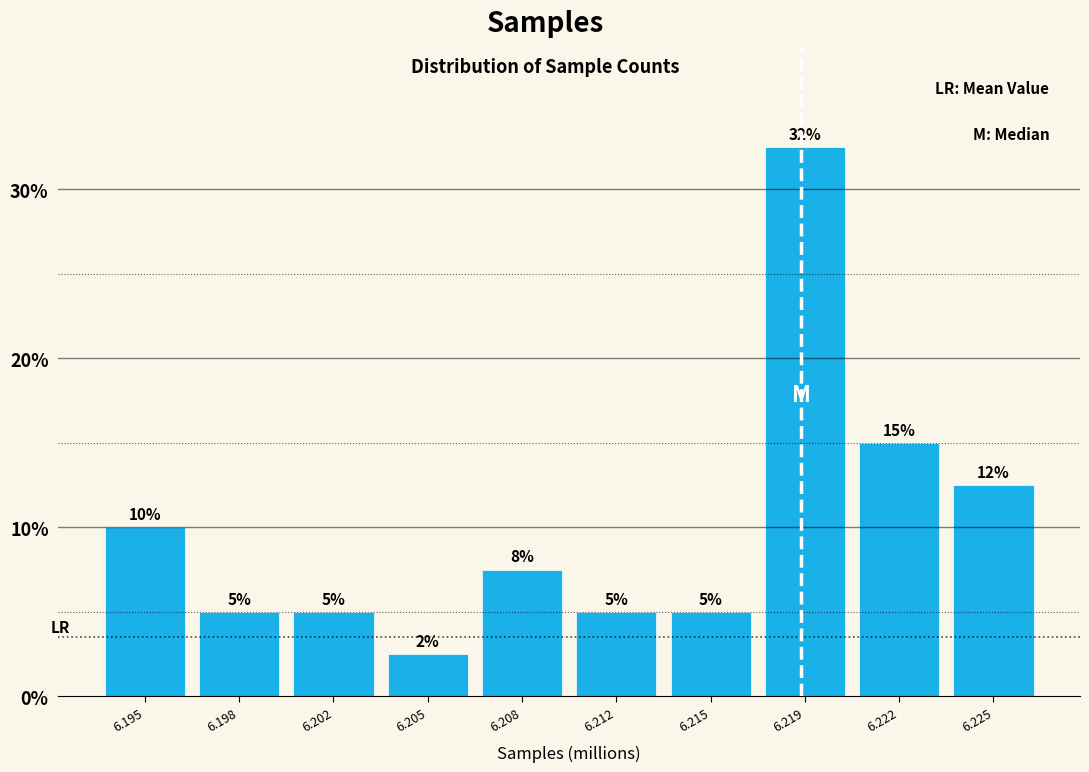

What is the maximum value shown in the chart?

32.5